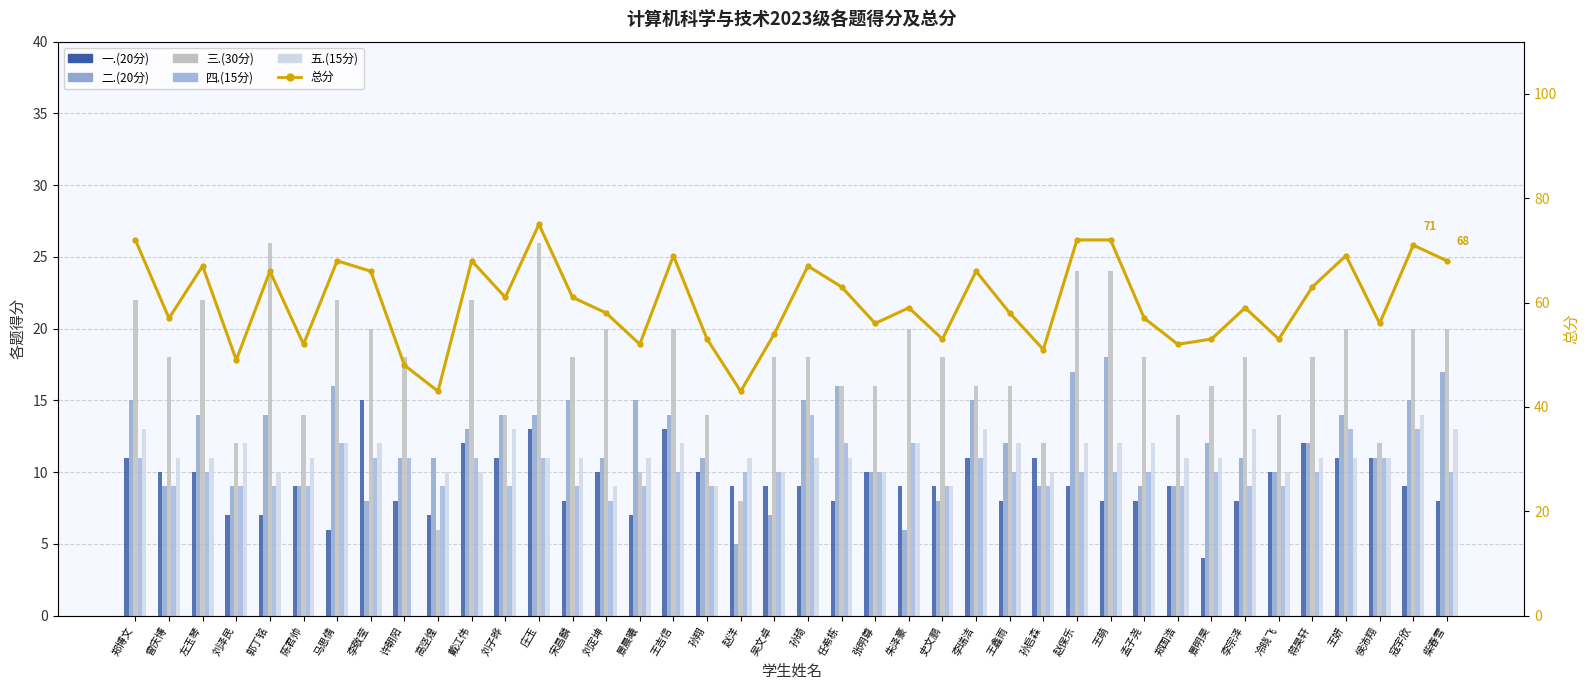

True or false: 一.(20分) has a value of 8 at 任希栋.

True